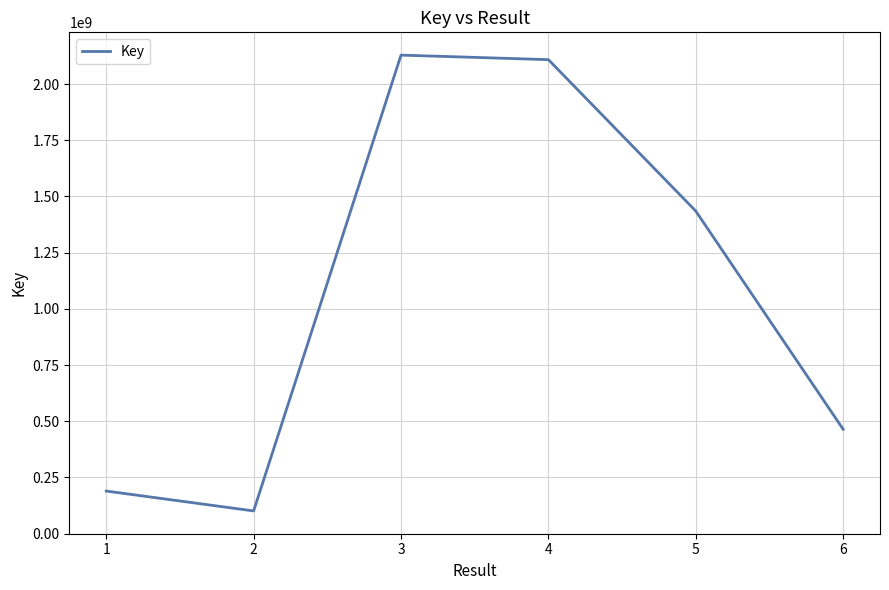

At which category does the chart reach its peak across all series?

3